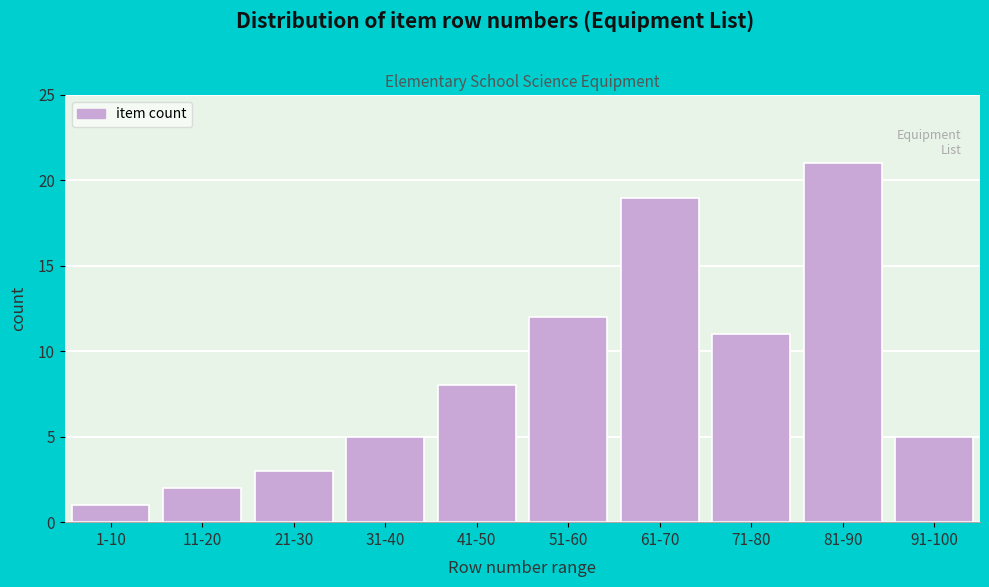

Reading left to right, what are all the values shown in this chart?

1-10=1	11-20=2	21-30=3	31-40=5	41-50=8	51-60=12	61-70=19	71-80=11	81-90=21	91-100=5